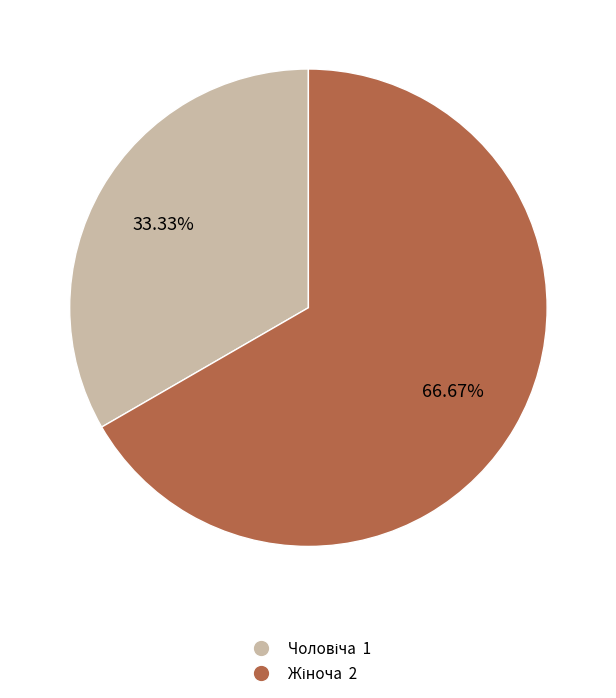

Does any single category account for the majority?

Yes